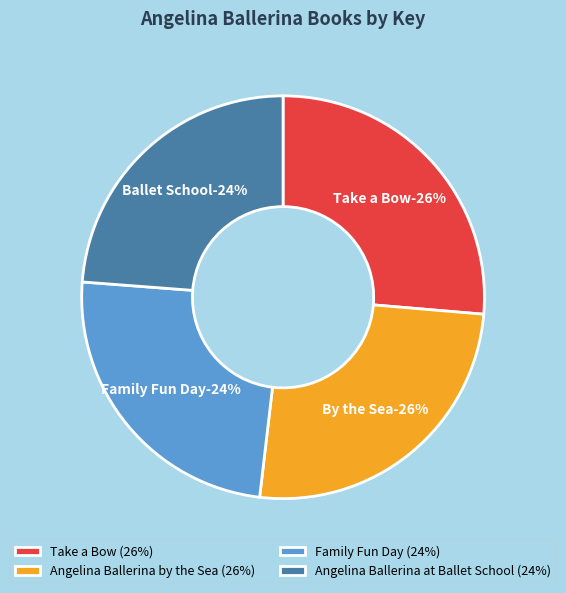

What is the ratio of the value at Angelina Ballerina at Ballet School to the value at Family Fun Day?

1.0